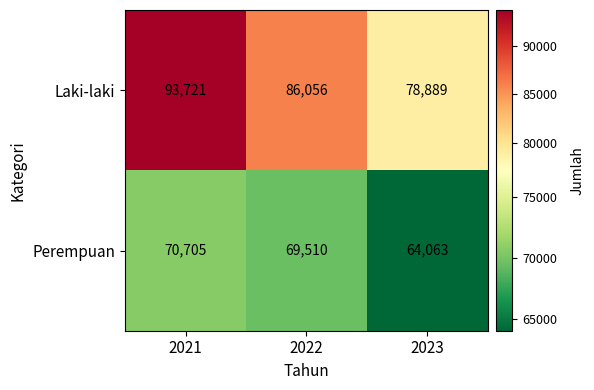

At how many categories does at least one series exceed 66430?

3